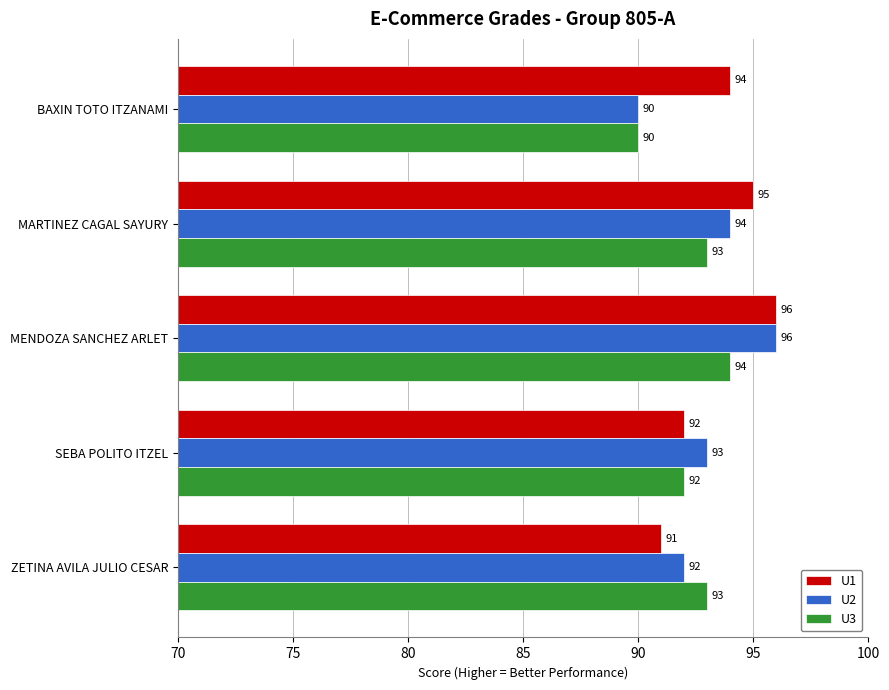

Which series has the widest spread of values?

U2